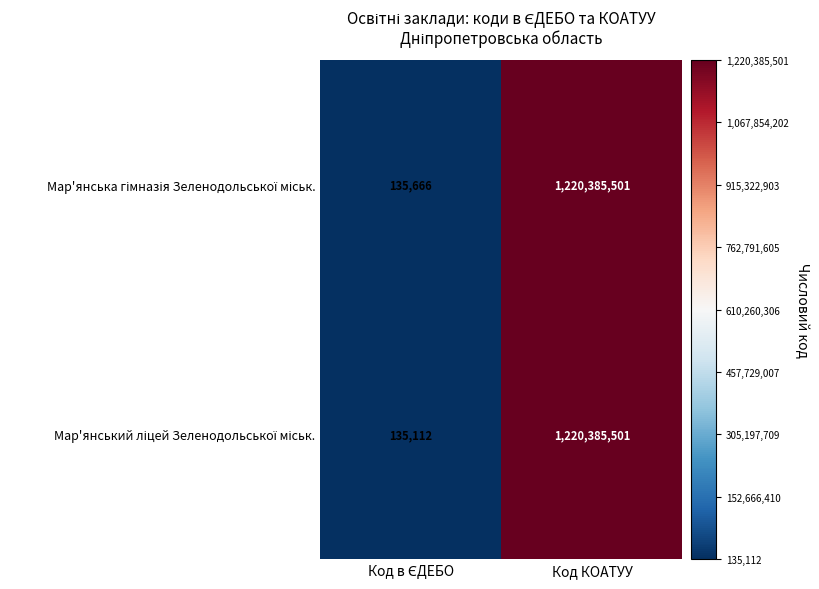

At which category does the chart reach its peak across all series?

Код КОАТУУ